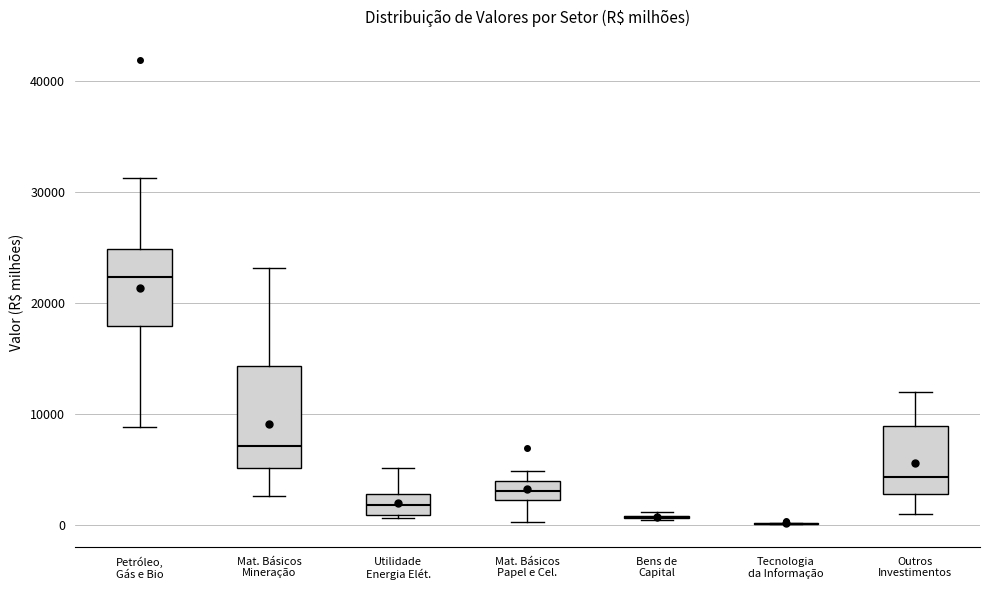

Comparing the boxes themselves (not the whiskers), which one is the tallest?

Mat. Básicos Mineração